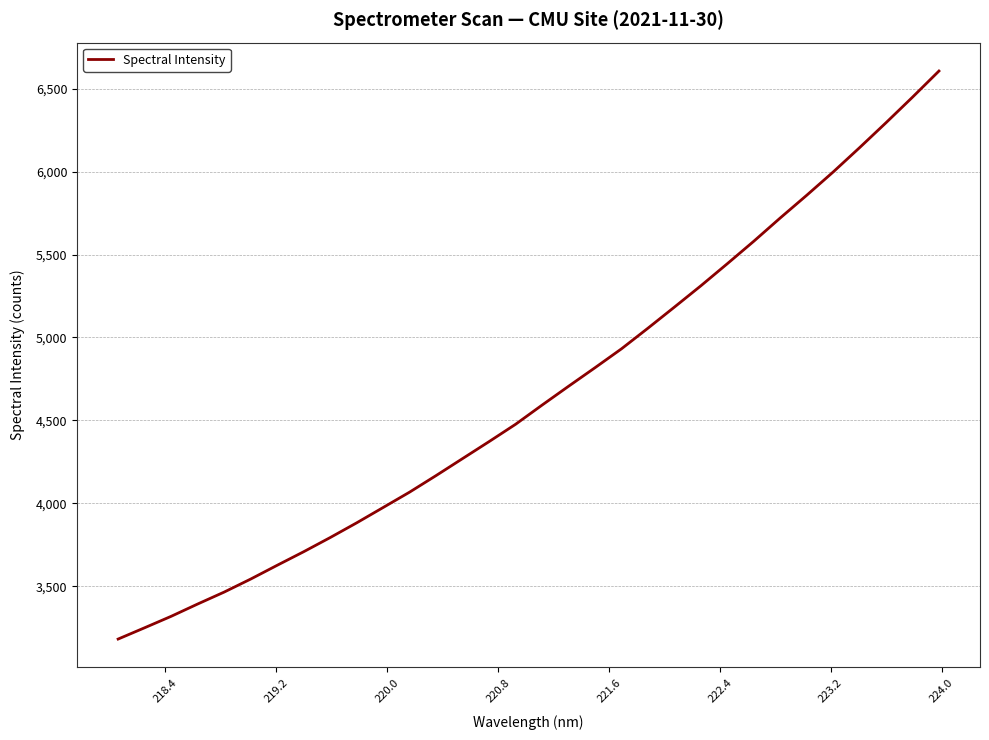

What is the sum of all values?

149179.7